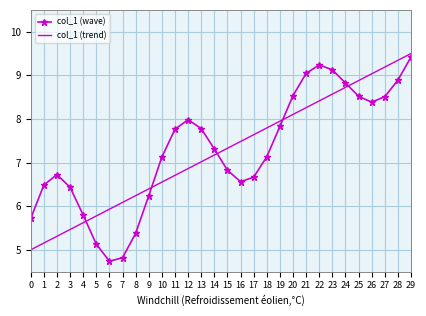

What is the average value of the col_1 (wave) series?

7.3